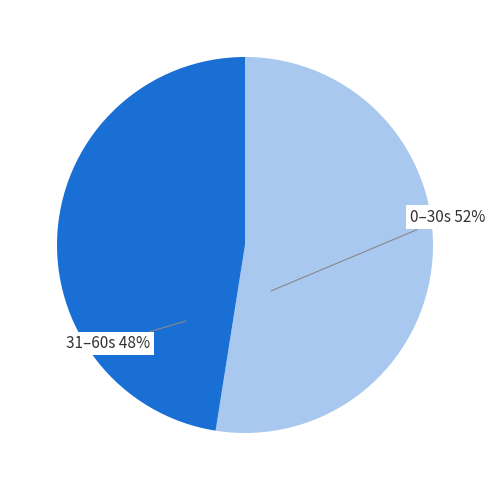

True or false: 0–30s 52% accounts for 52% of the total.

True